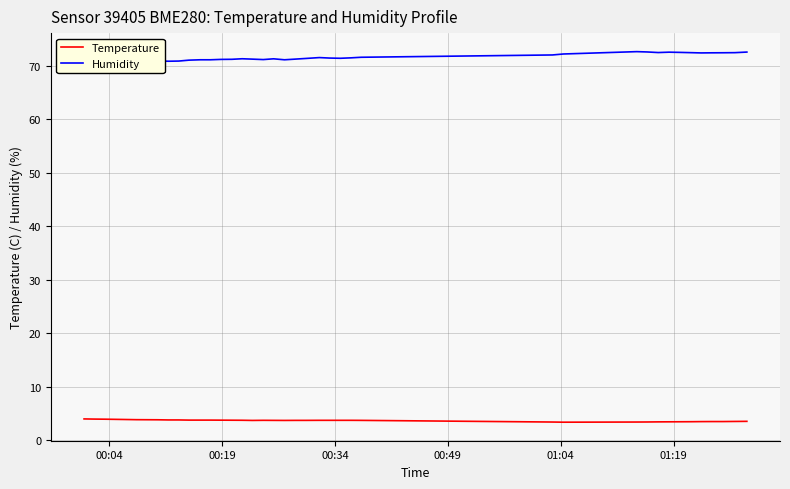

What is the minimum value for Temperature?

3.4